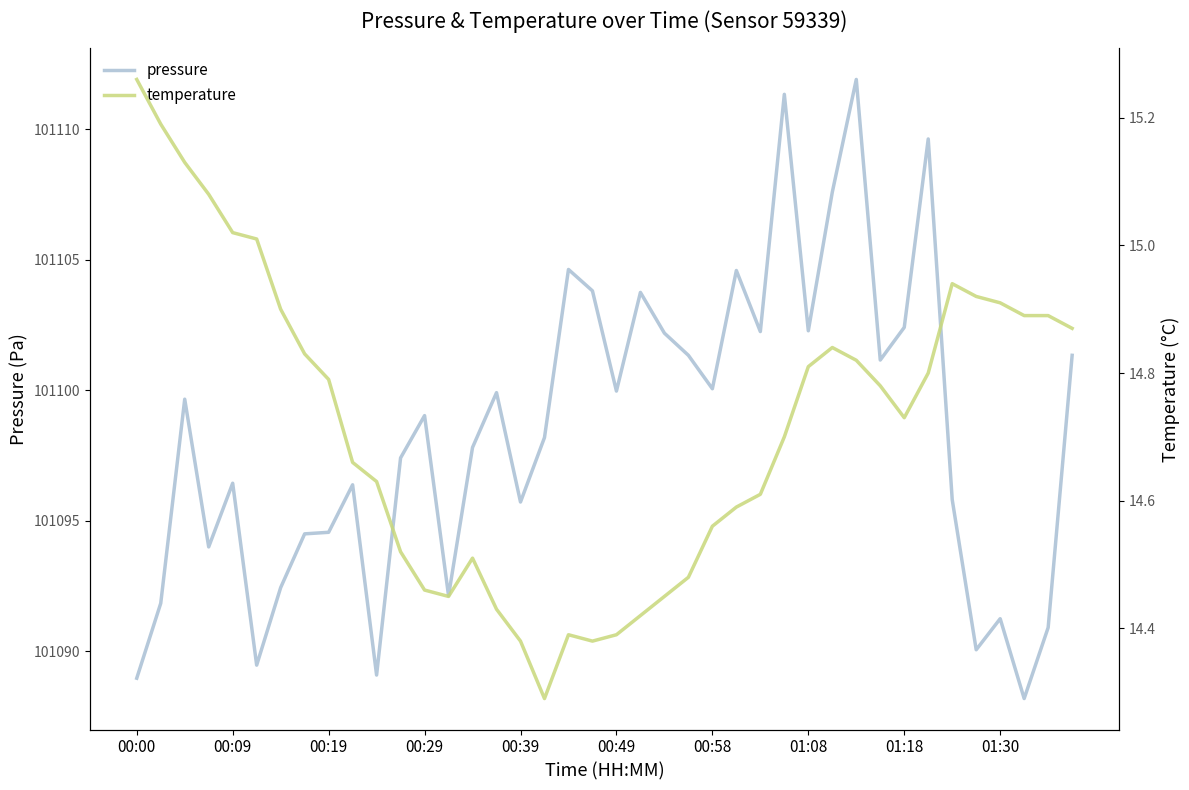

At 00:00, list the series in order from largest to smallest.

pressure, temperature